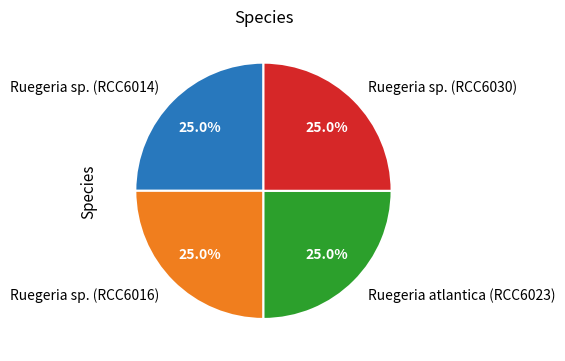

Is there any slice that represents more than half of the pie?

No